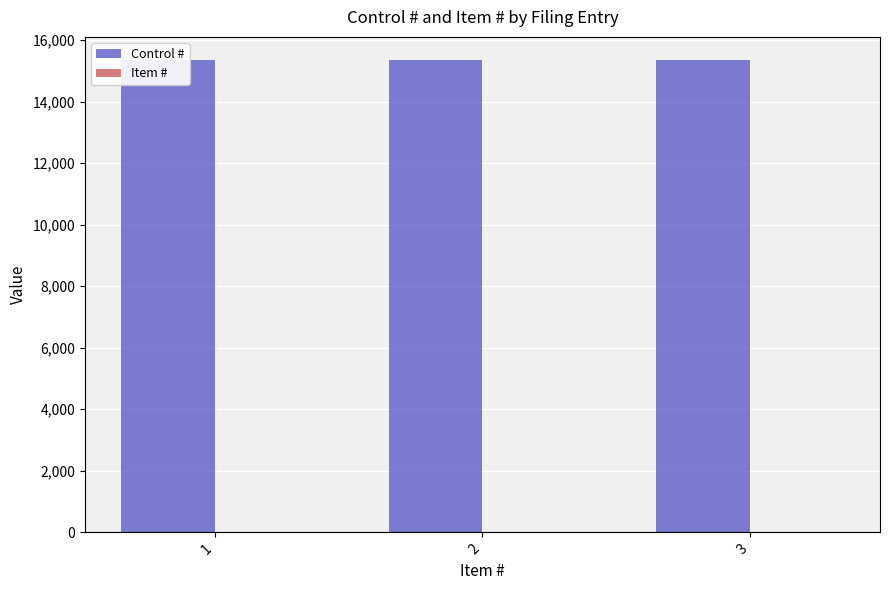

Which series has the largest total across all categories?

Control #